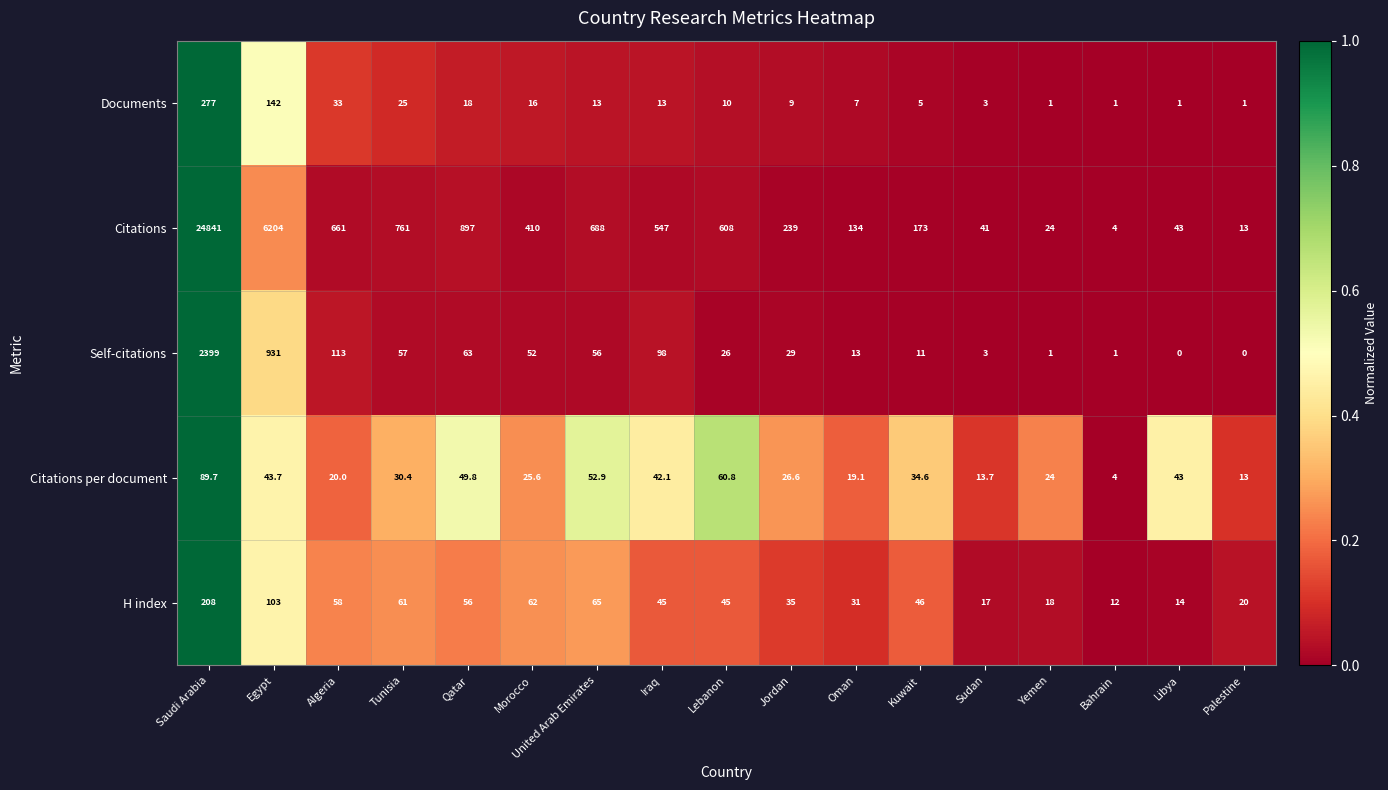

At which category is the sum across all series the highest?

Saudi Arabia